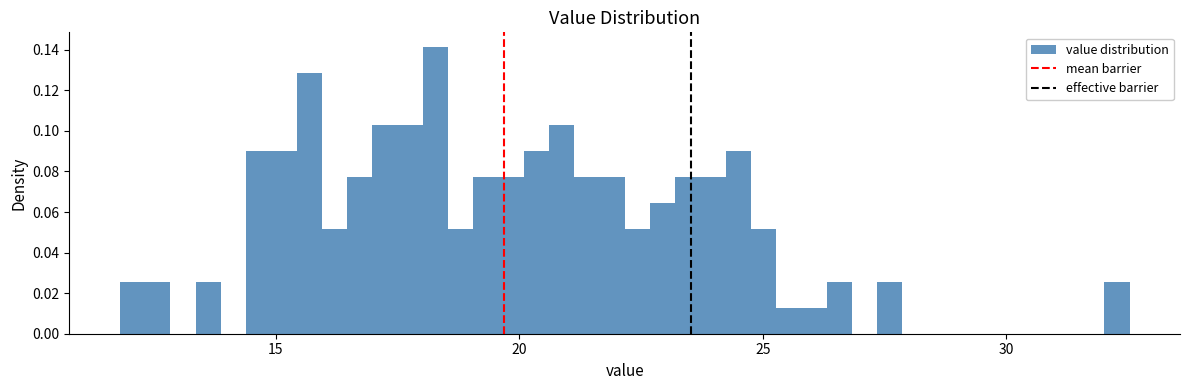

Read against the x-axis, roughly where is the centre of the tallest bar?

18.5